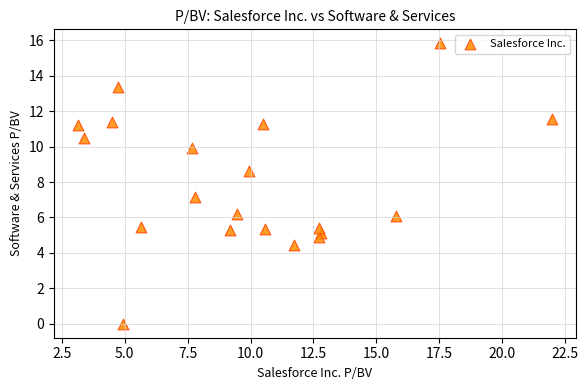

What is the range of X values (max minus min)?

18.9